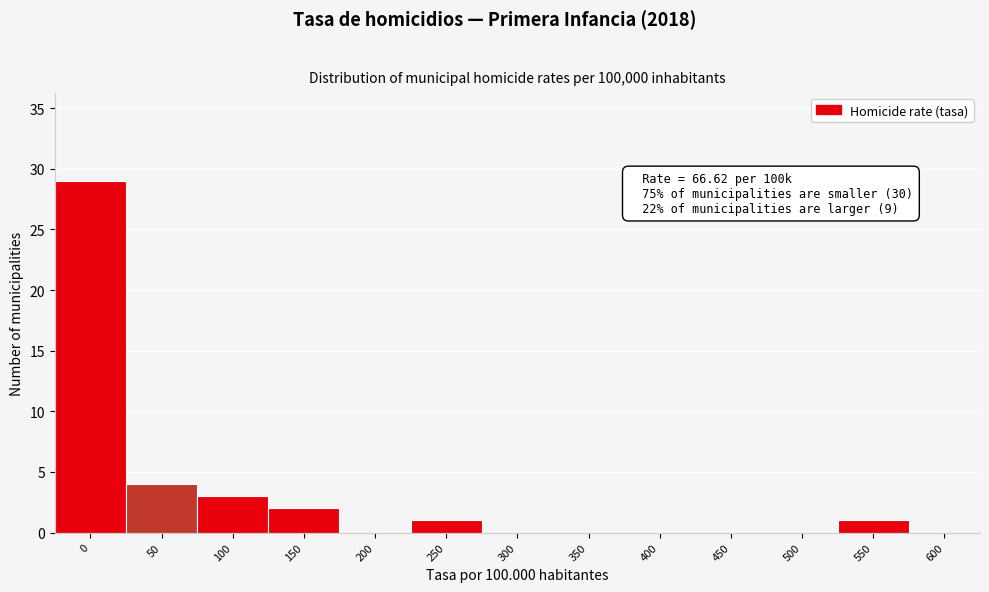

Reading left to right, what are all the values shown in this chart?

0=29	50=4	100=3	150=2	200=0	250=1	300=0	350=0	400=0	450=0	500=0	550=1	600=0